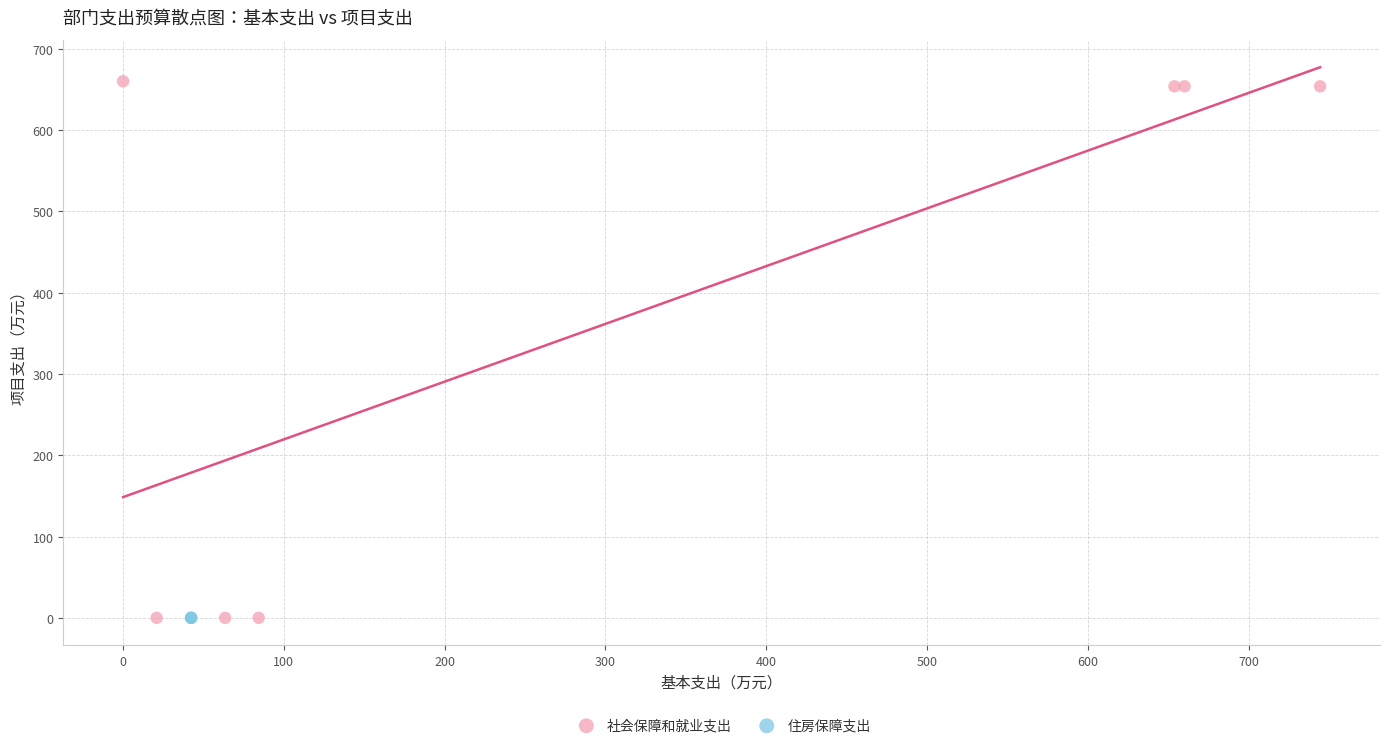

Which series reaches the maximum Y coordinate?

社会保障和就业支出